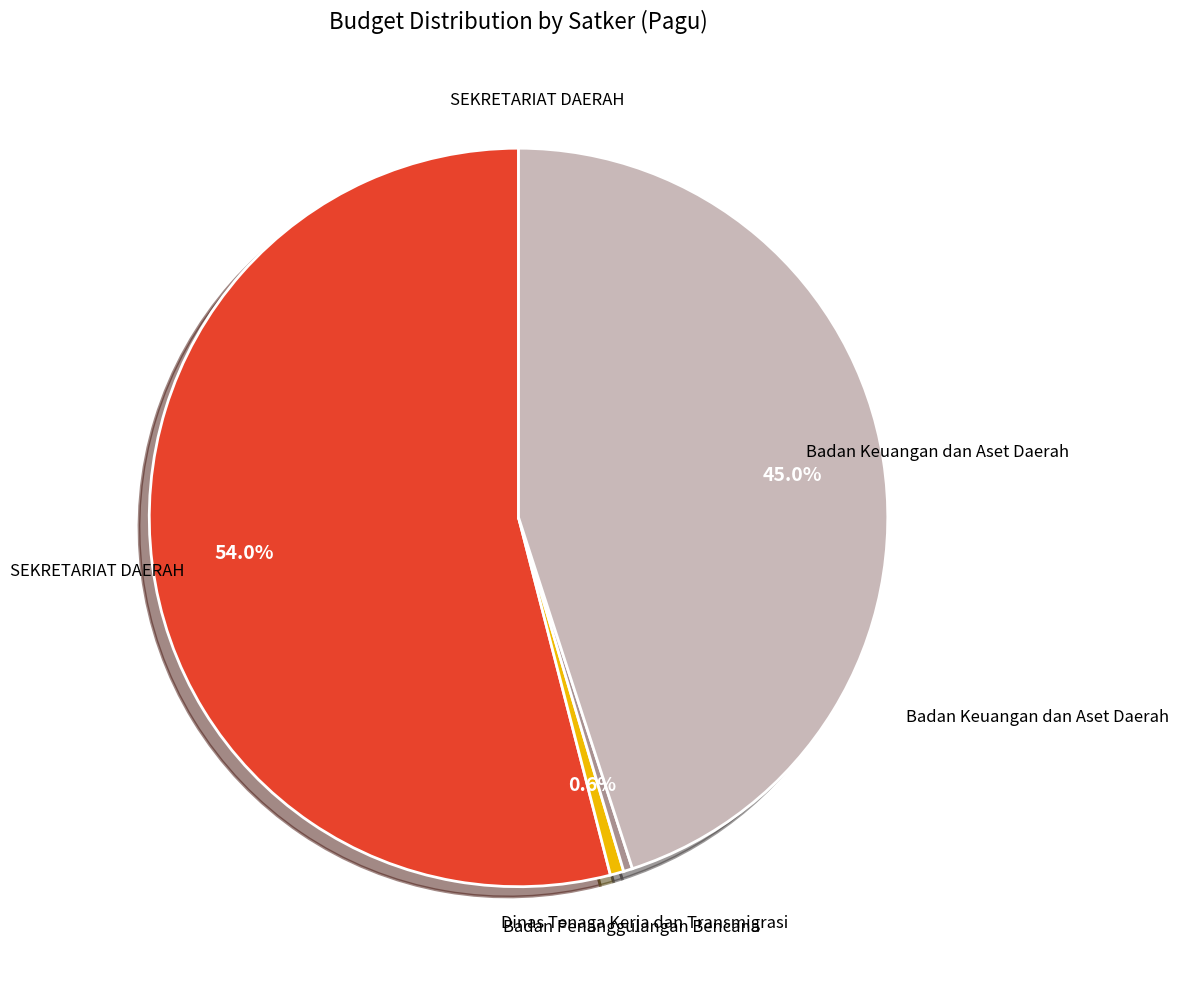

Which has a higher value, Dinas Tenaga Kerja dan Transmigrasi or SEKRETARIAT DAERAH?

SEKRETARIAT DAERAH